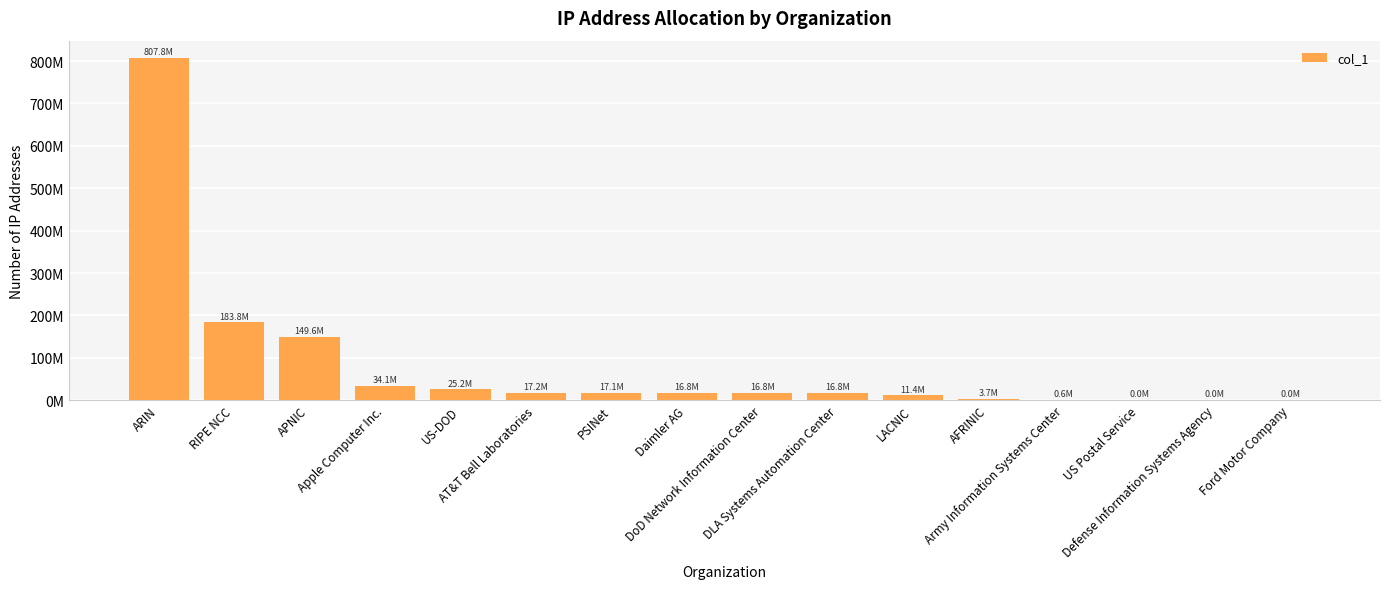

How many bars are there in total?

16